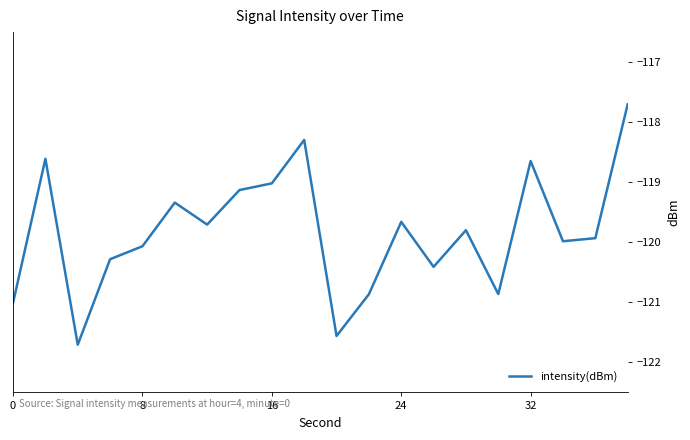

What is the difference between the maximum and minimum values?

4.0